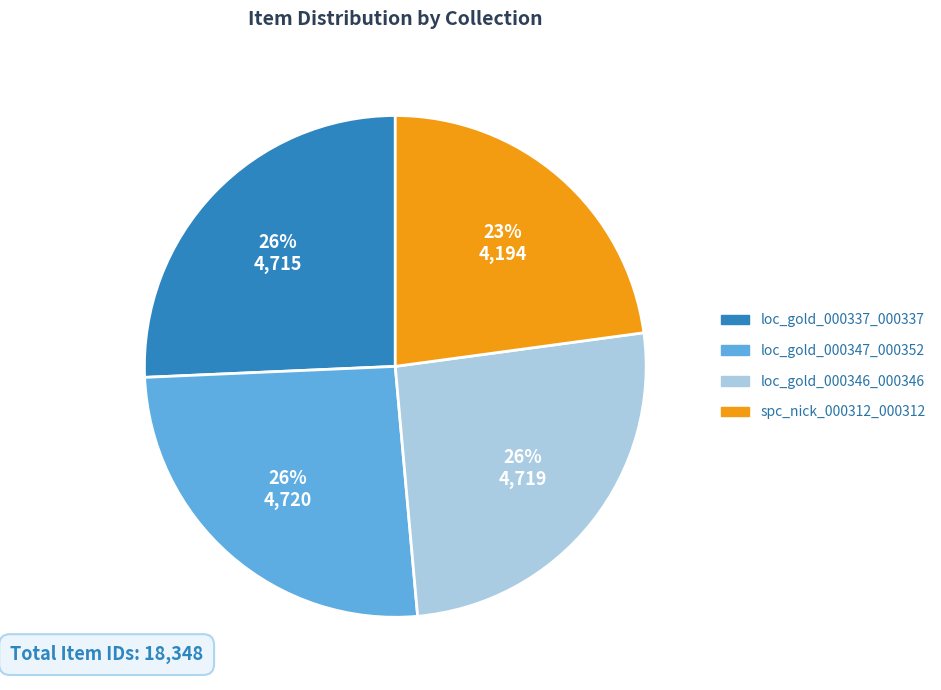

Is loc_gold_000347_000352 the majority of the pie?

No